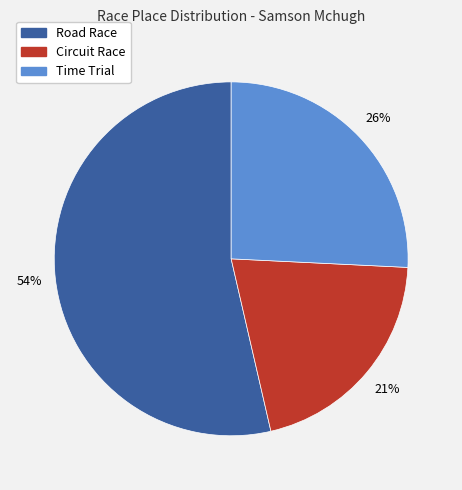

To the nearest percent, what is the average slice percentage?

33%